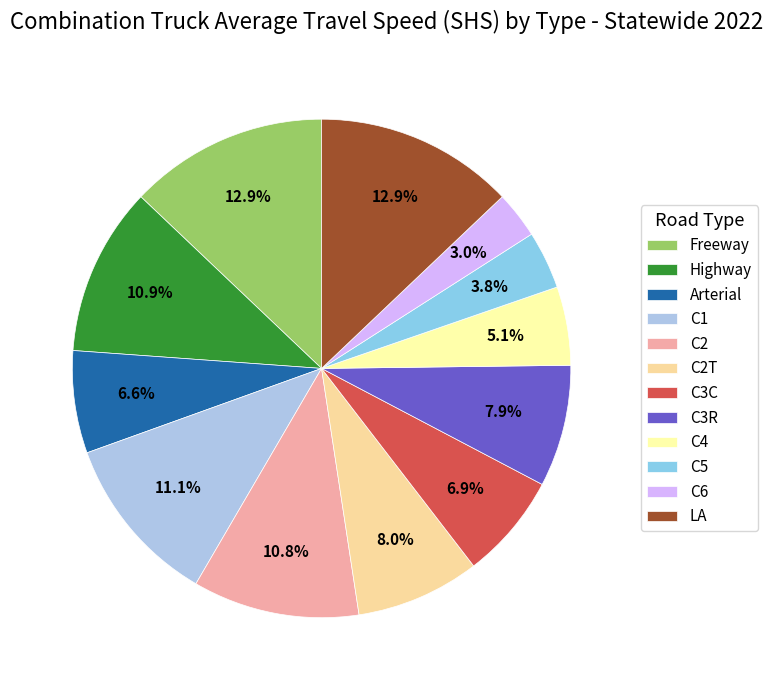

To the nearest percent, what is the average slice percentage?

8%